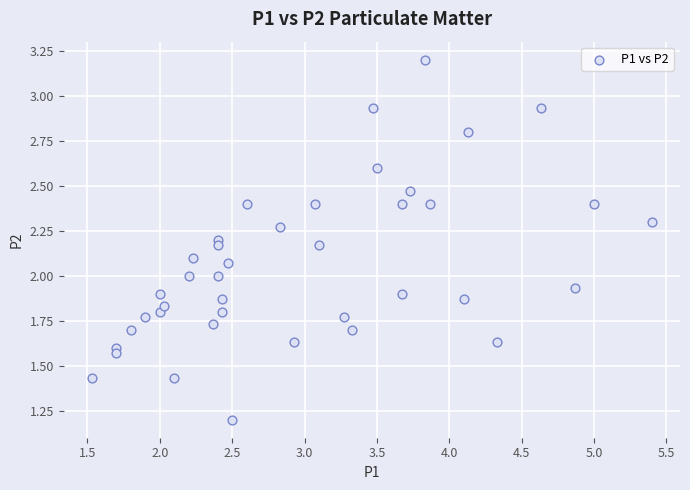

What is the range of Y values (max minus min)?

2.0